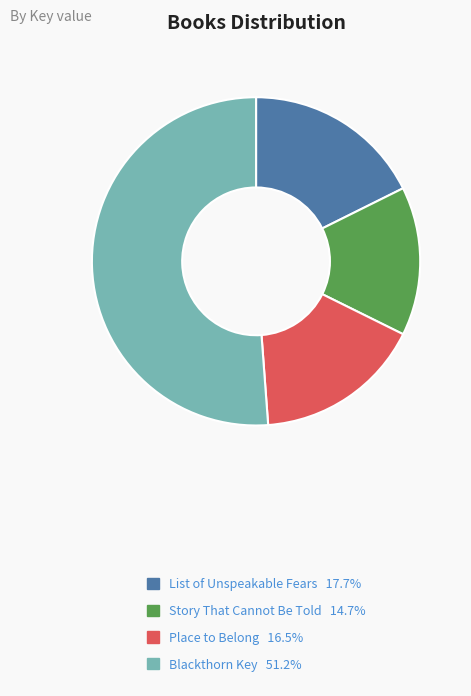

True or false: List of Unspeakable Fears accounts for 10% of the total.

False